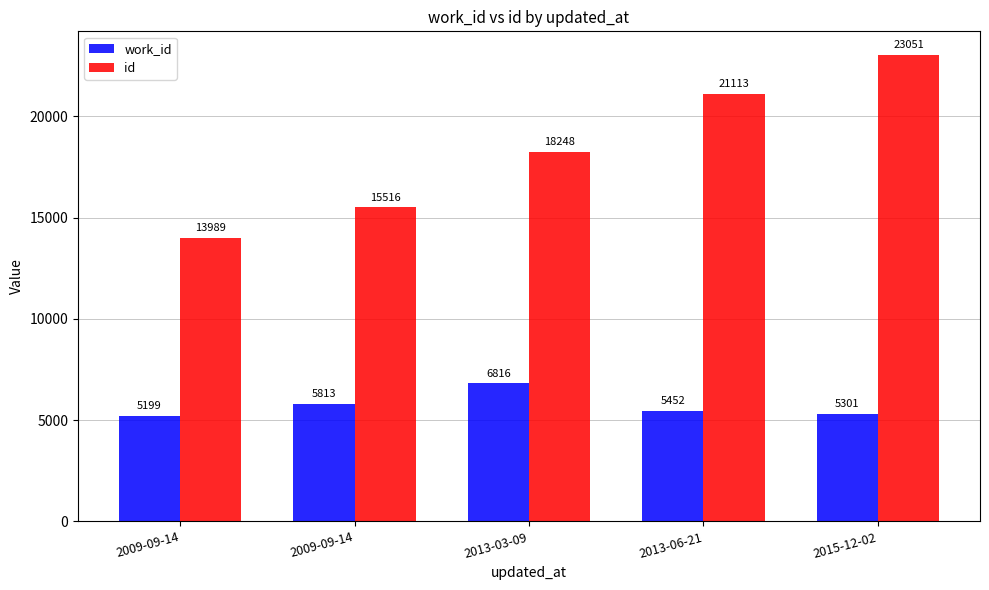

At which category is the sum across all series the highest?

2015-12-02